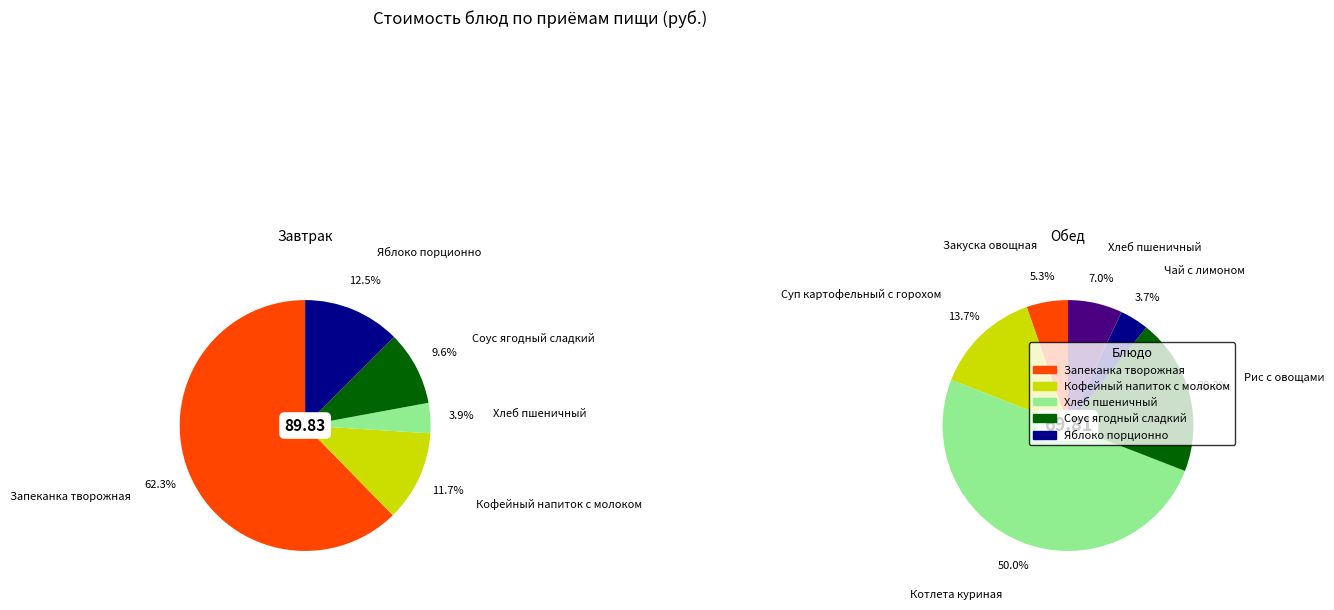

Rank the categories by value from lowest to highest.

Чай с лимоном, Хлеб пшеничный (завтрак), Закуска овощная, Хлеб пшеничный (обед), Соус ягодный сладкий, Суп картофельный с горохом, Кофейный напиток с молоком, Яблоко порционно, Рис с овощами, Котлета куриная под белым соусом, Запеканка творожная